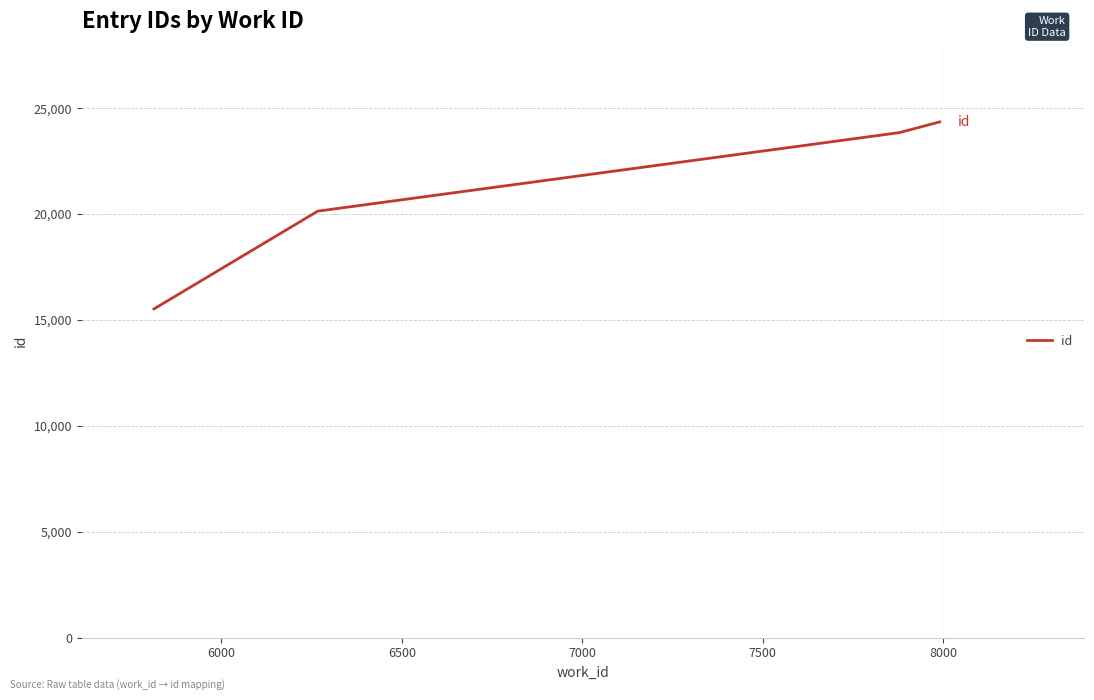

Count the number of categories in the chart.

4